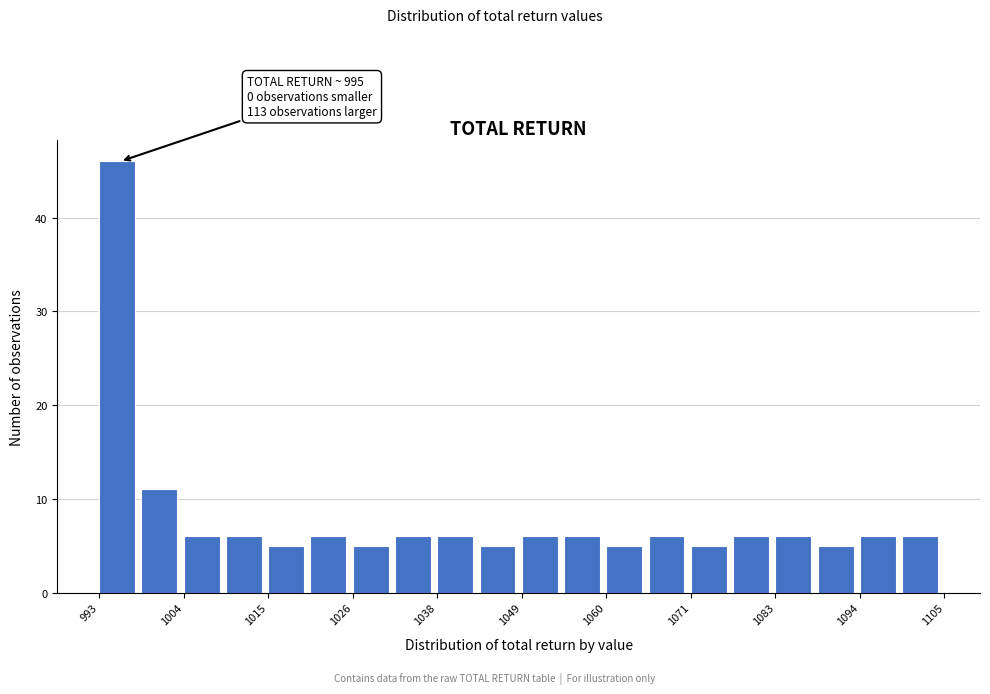

Around what value on the x-axis is the tallest bar? Give the approximate position of its centre, as read against the axis.

996